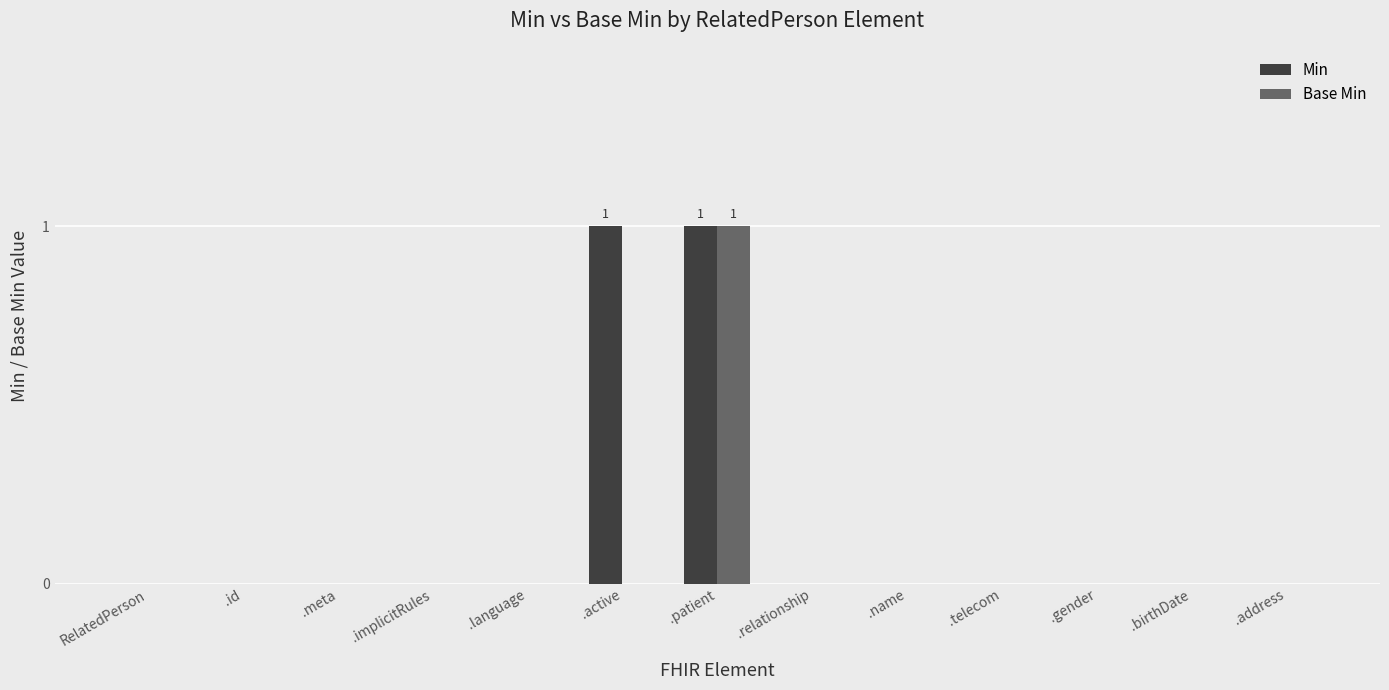

Which category has the highest value in the Base Min series?

.patient